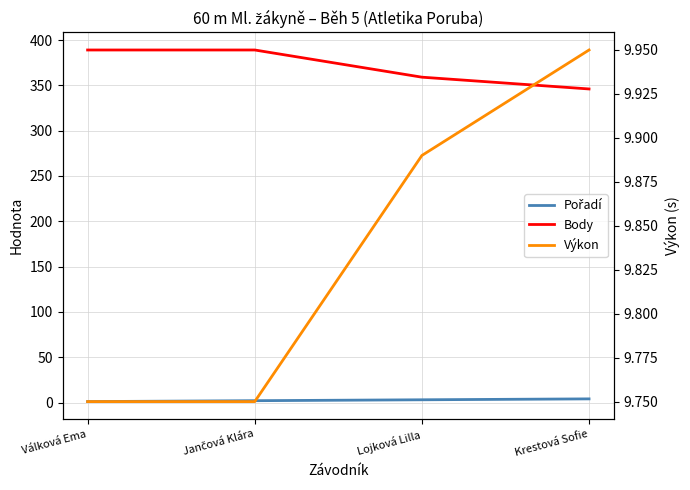

What is the label of the 3rd point from the right?

Jančová Klára